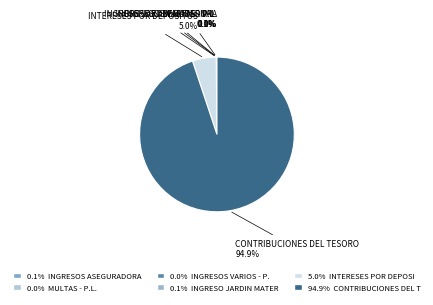

Does CONTRIBUCIONES DEL TESORO account for over 50% of the chart?

Yes